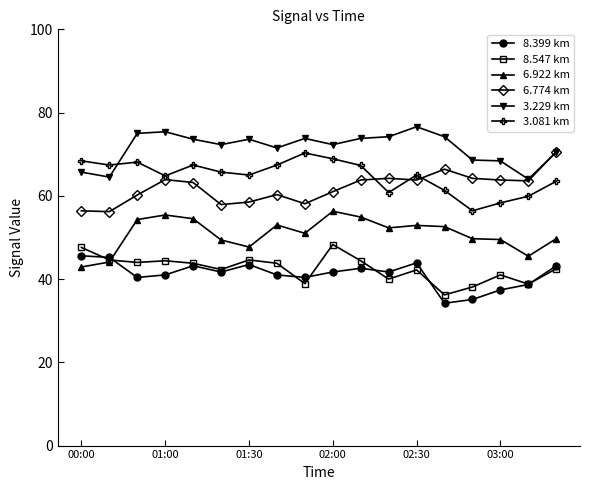

True or false: 3.081 km has more than 2 points higher than both neighbors.

True